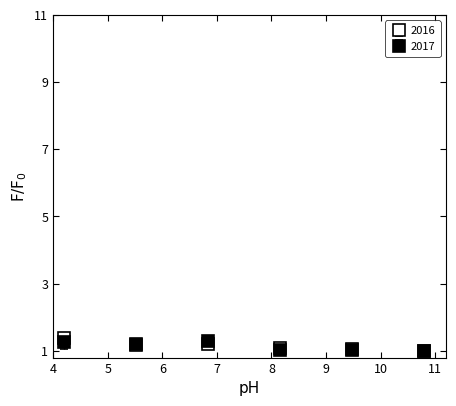

How many lines are shown in the chart?

2